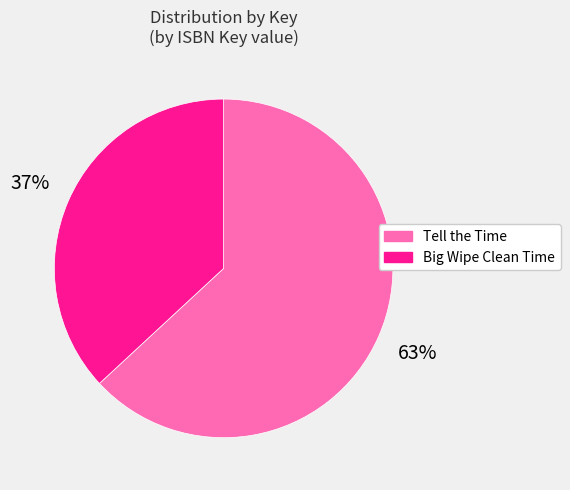

Do Tell the Time and Big Wipe Clean Time together represent more than half of the pie?

Yes